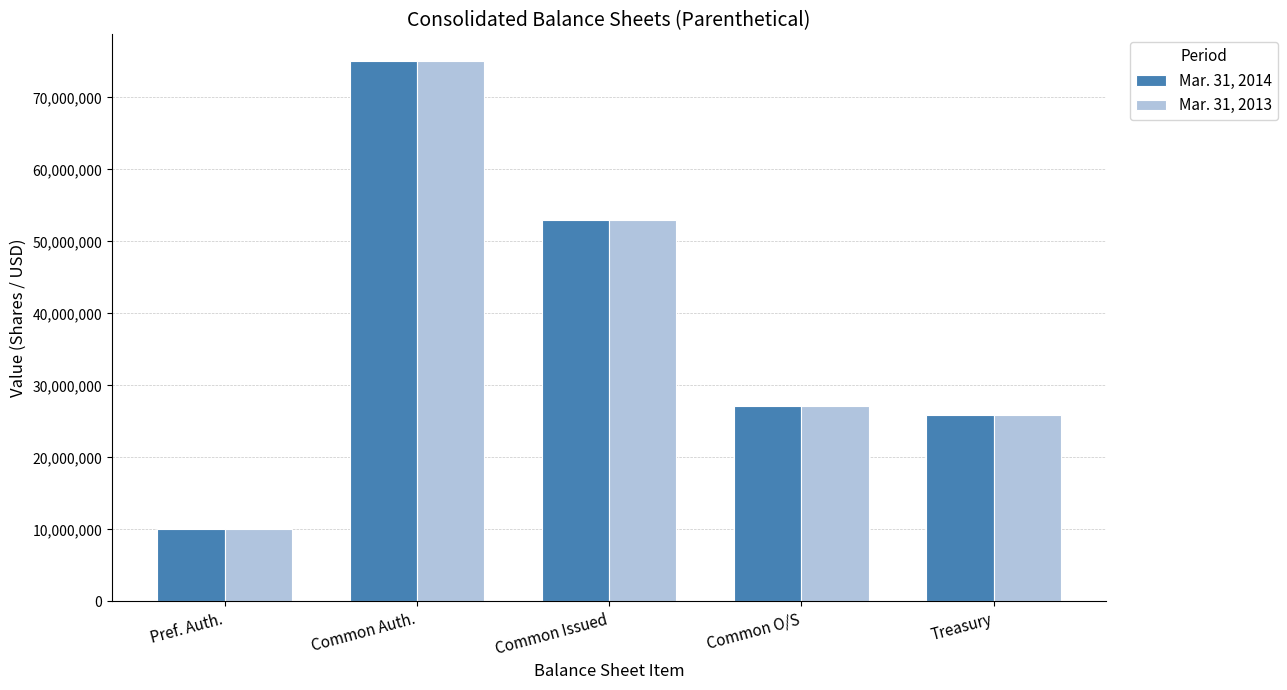

Is the value of Mar. 31, 2013 at Common Issued greater than the value of Mar. 31, 2014 at Treasury?

Yes